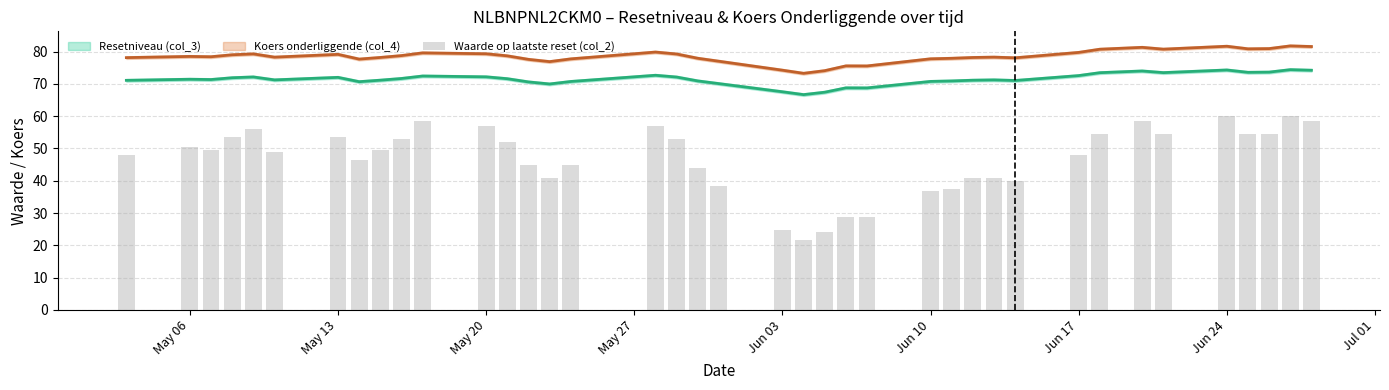

What is the average value?

46.8